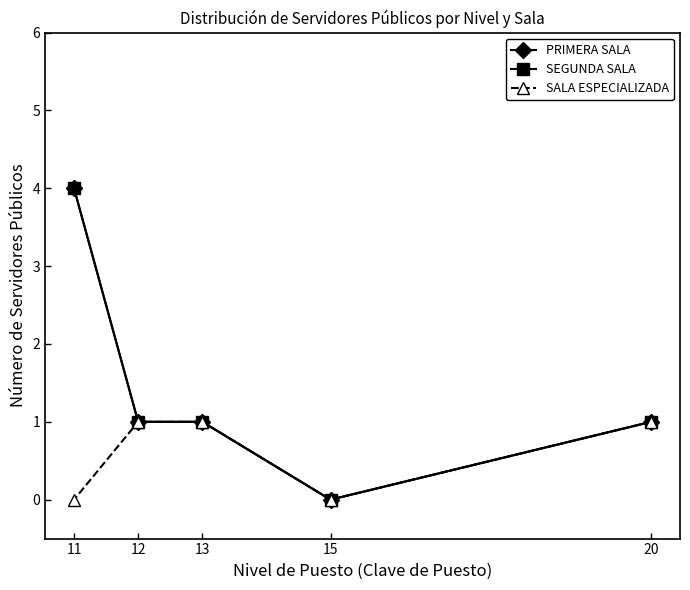

Reading left to right, list all the values displayed in this chart.

PRIMERA SALA: 20=1	15=0	13=1	12=1	11=4
SEGUNDA SALA: 20=1	15=0	13=1	12=1	11=4
SALA ESPECIALIZADA: 20=1	15=0	13=1	12=1	11=0